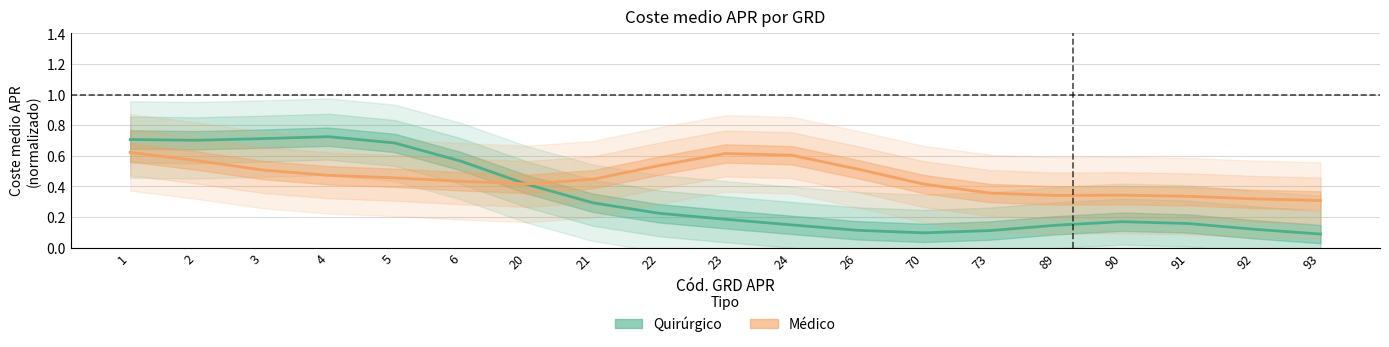

At which label is Médico closest to 0?

93